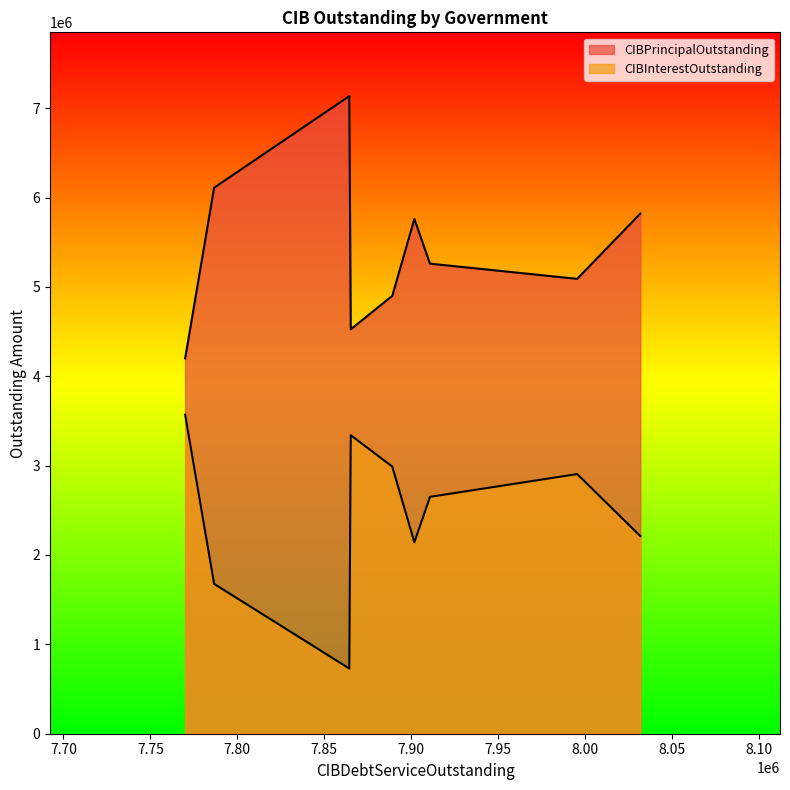

Is it true that CIBPrincipalOutstanding equals 5820000.0 at East Medina County Special UD?

True